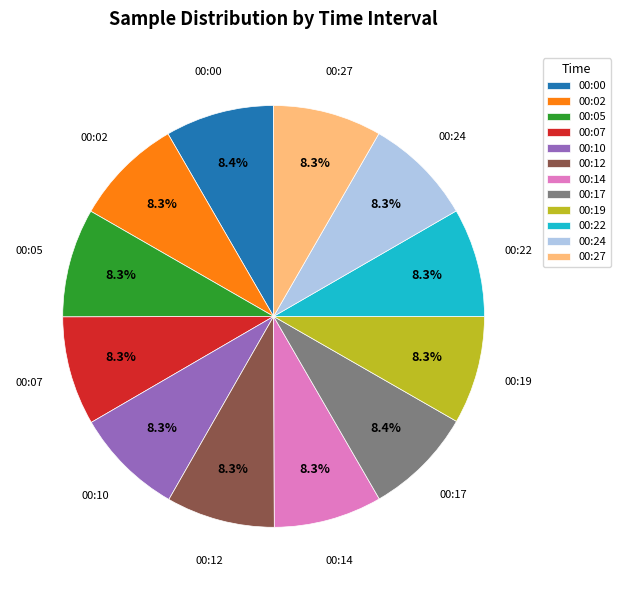

Does any single category account for the majority?

No